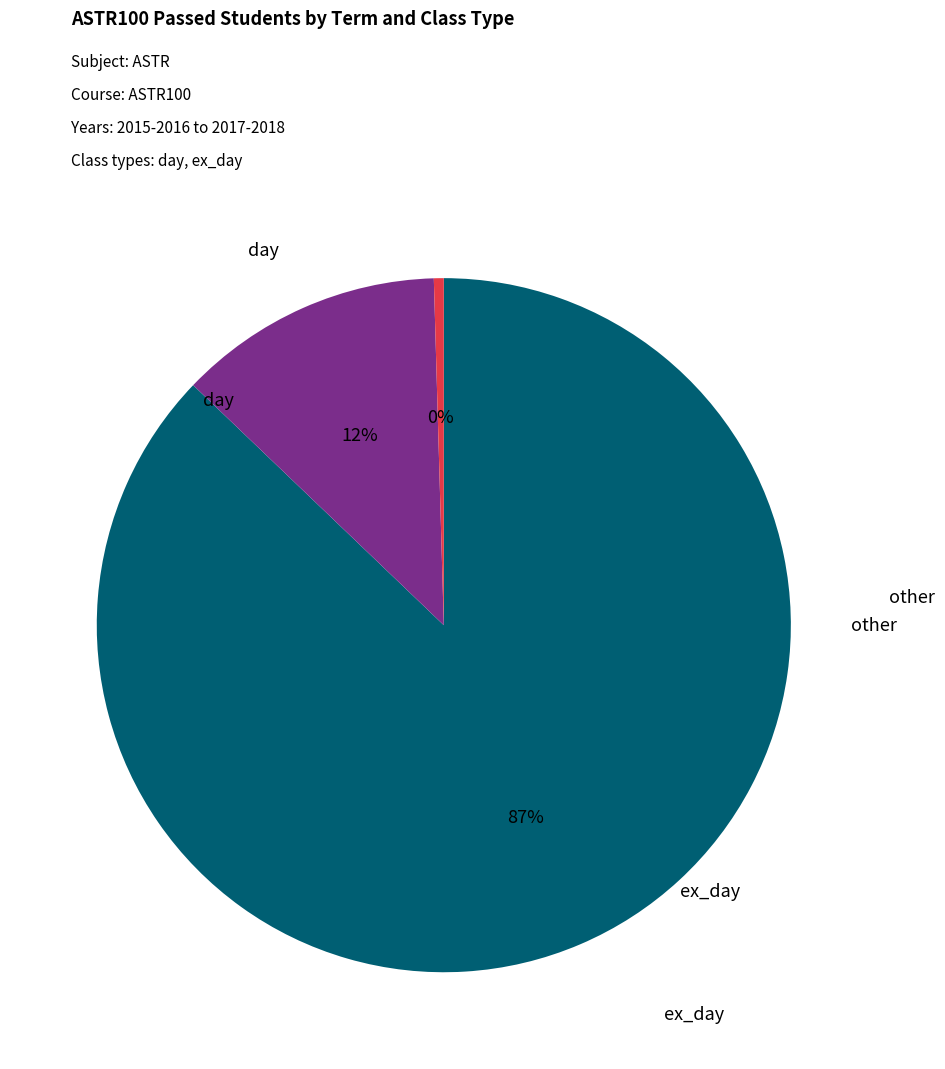

Is there any slice that represents more than half of the pie?

Yes